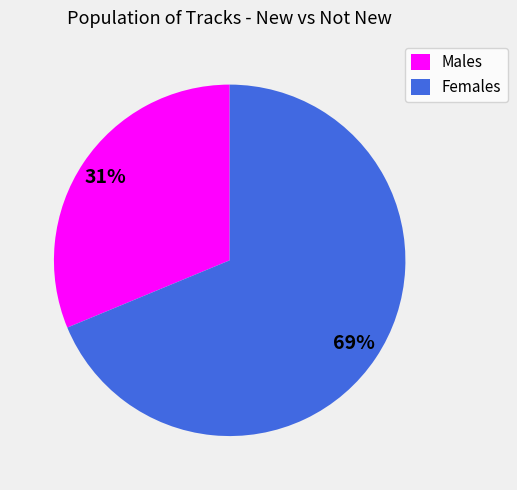

How many slices are in this pie chart?

2